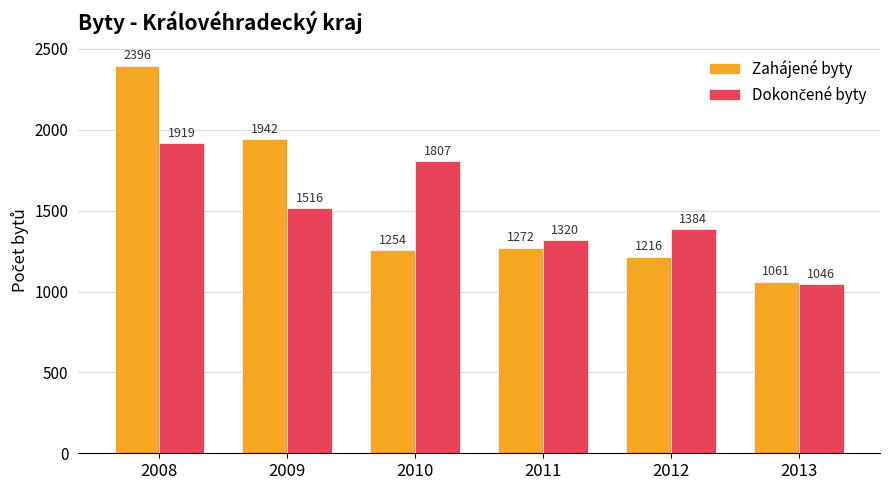

Is it true that Zahájené byty equals 1061 at 2013?

True